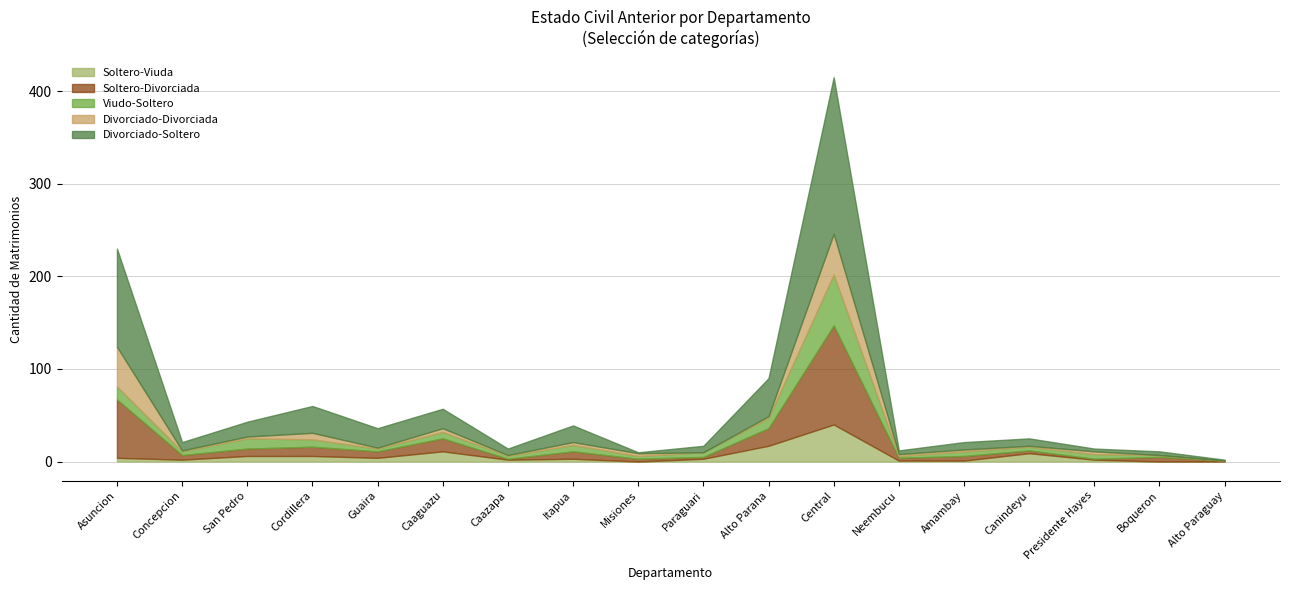

What is the difference between the maximum and minimum values in the Soltero-Divorciada series?

106